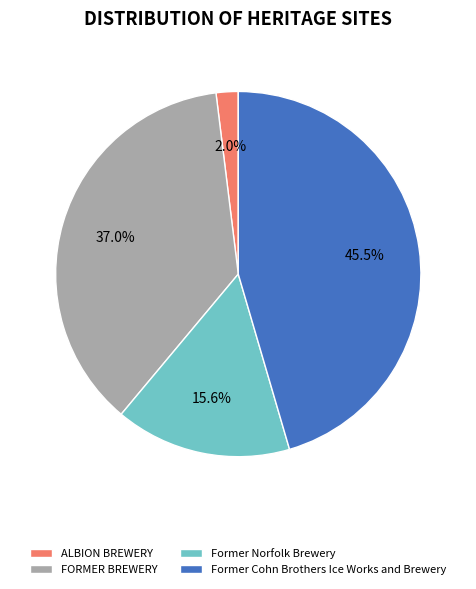

Rank the categories by value from highest to lowest.

Former Cohn Brothers Ice Works and Brewery, FORMER BREWERY, Former Norfolk Brewery, ALBION BREWERY